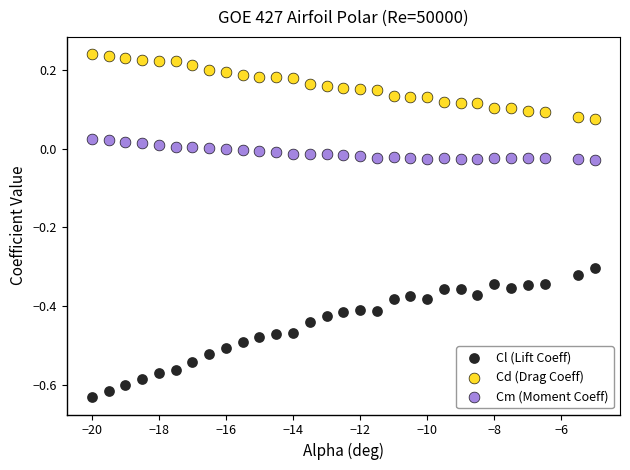

Which series contains the lowest Y value?

Cl (Lift Coeff)